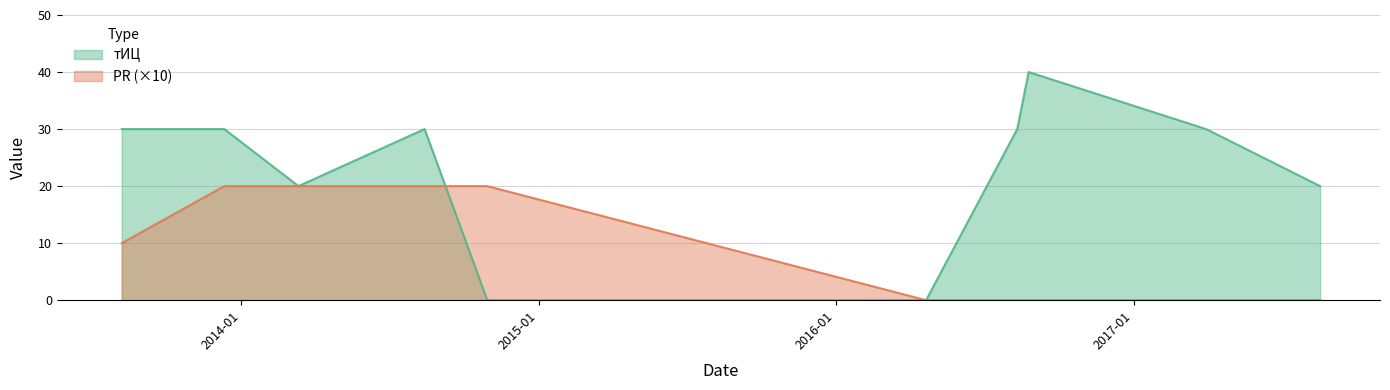

Reading left to right, extract all data points from this chart.

тИЦ: 2013-08-07=30	2013-12-11=30	2014-03-12=20	2014-08-14=30	2014-10-30=0	2016-04-21=0	2016-08-11=30	2016-08-25=40	2017-03-31=30	2017-08-18=20
PR: 2013-08-07=10	2013-12-11=20	2014-03-12=20	2014-08-14=20	2014-10-30=20	2016-04-21=0	2016-08-11=0	2016-08-25=0	2017-03-31=0	2017-08-18=0